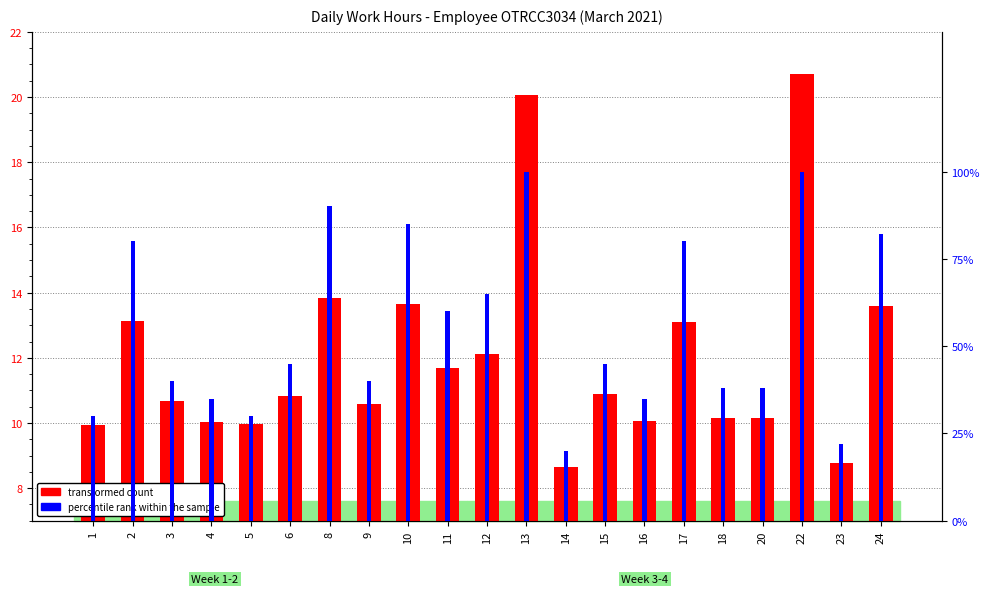

What is the average value of the percentile rank within the sample series?

0.6